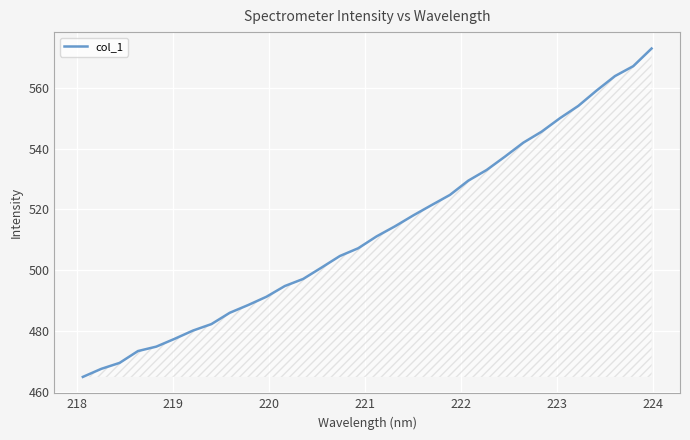

What is the difference between the maximum and minimum values?

107.9